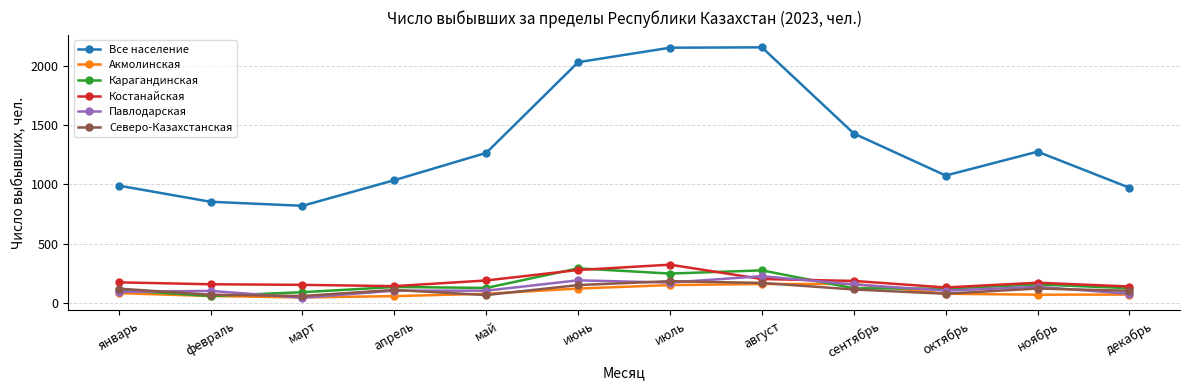

What is the maximum value for Акмолинская?

162